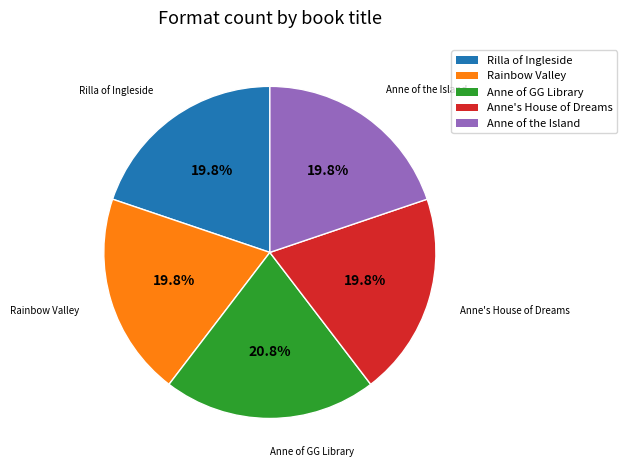

Count the number of slices in the pie.

5